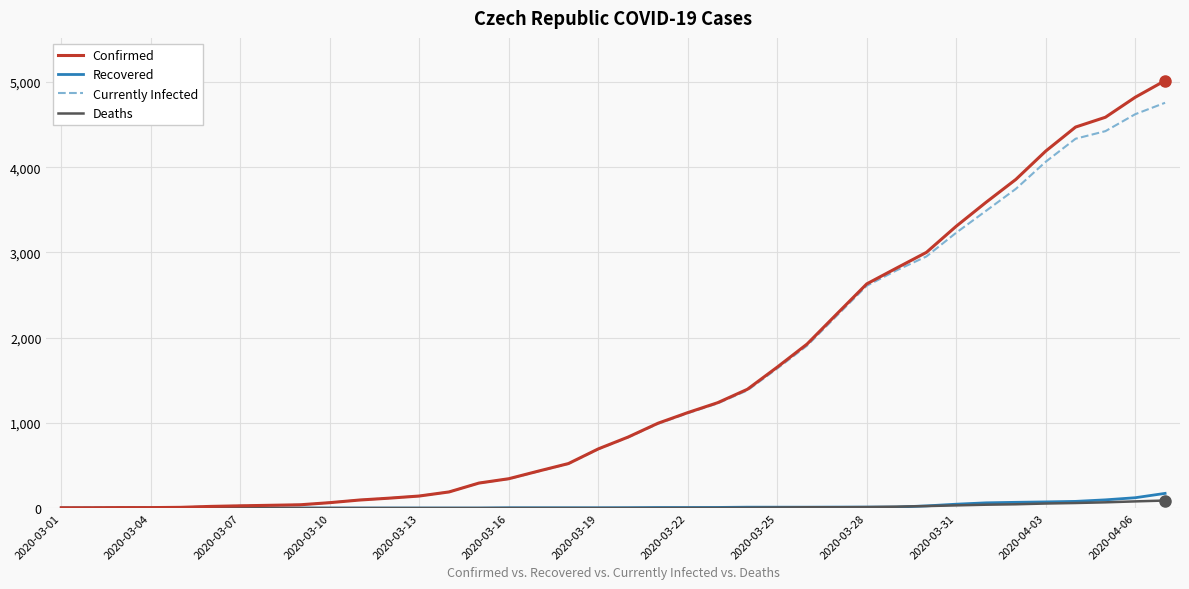

What is the highest value of the Currently Infected series?

4757